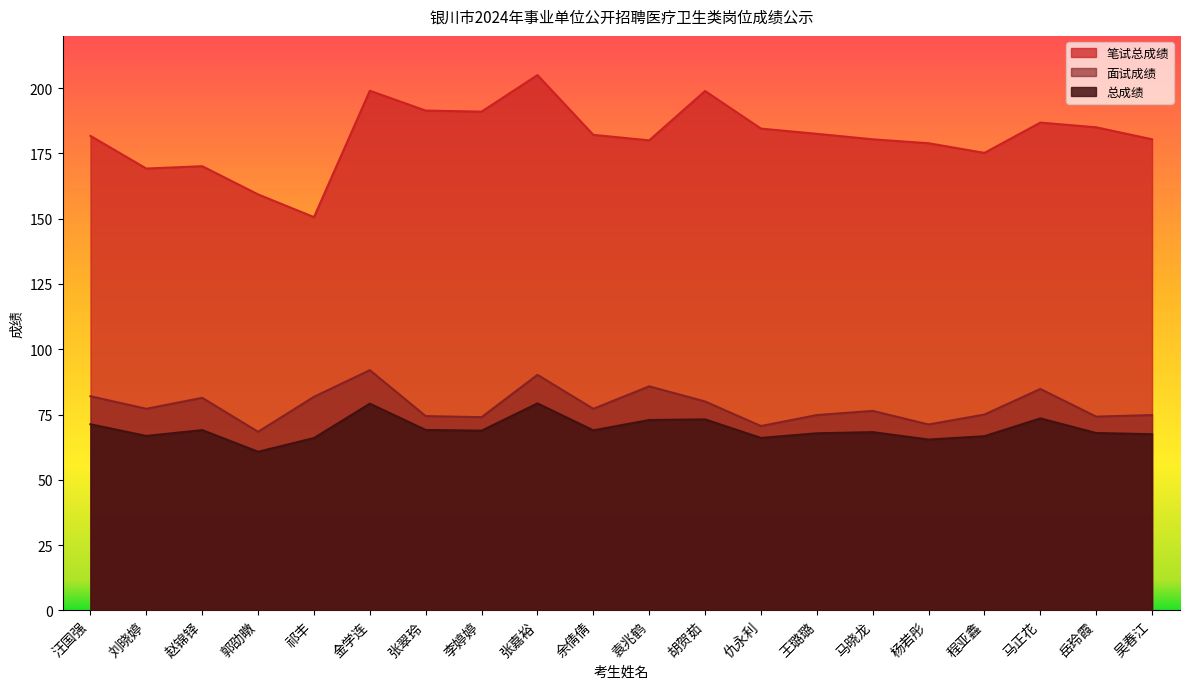

What is the difference between the highest and lowest values at 张嘉裕?

125.7